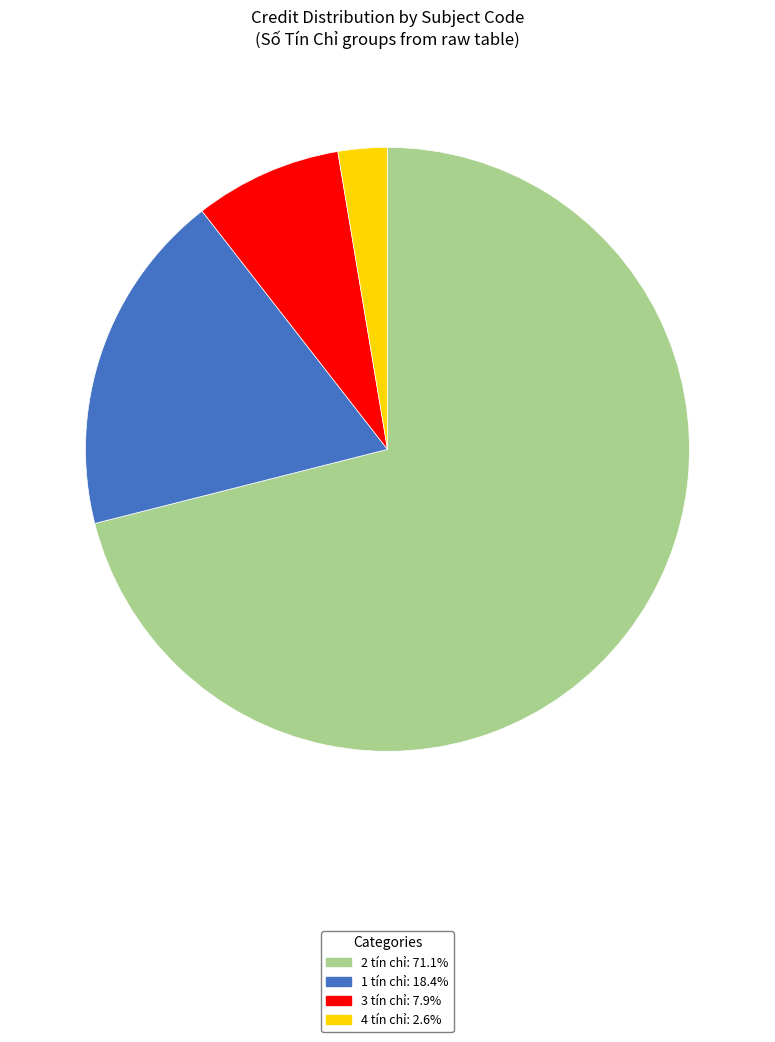

Does any single category account for the majority?

Yes